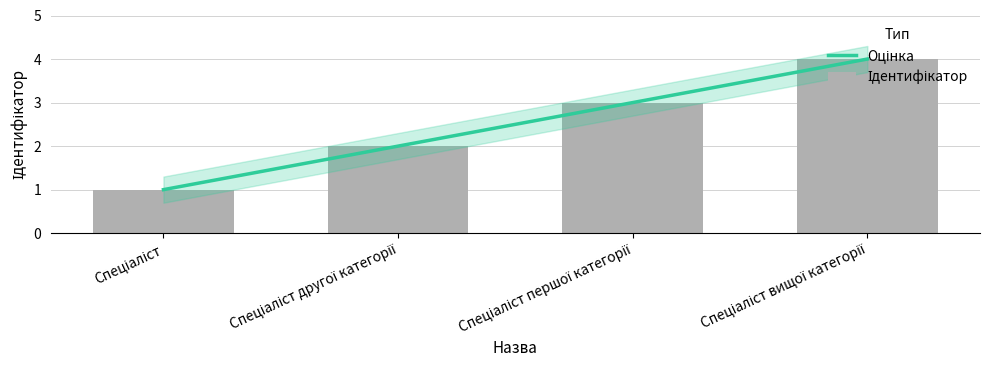

What is the value of the 4th bar from the left?

4